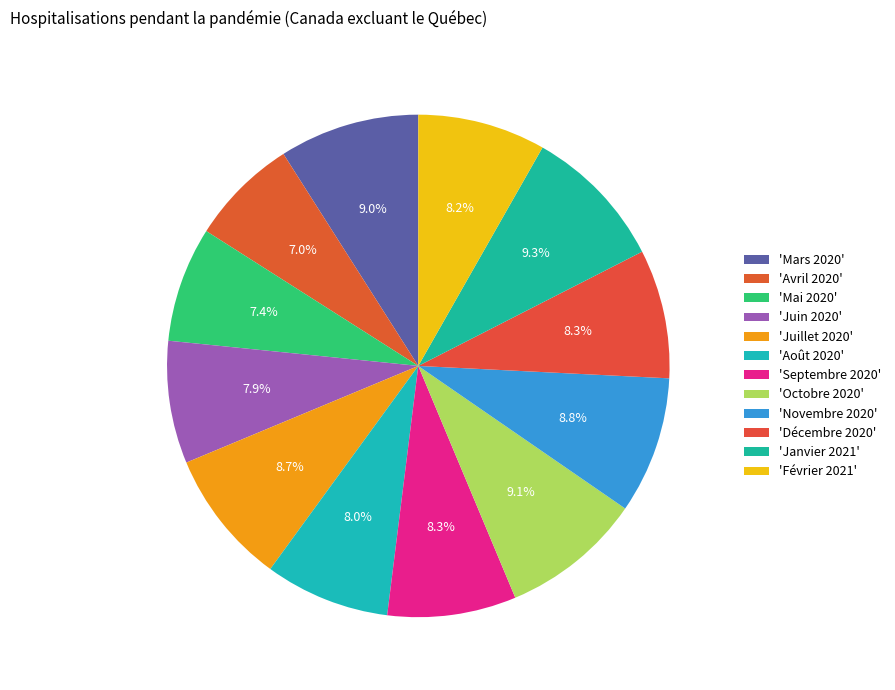

How many slices are in this pie chart?

12